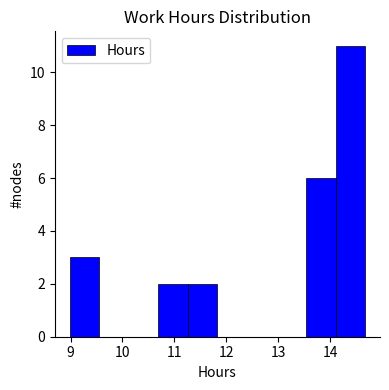

Reading left to right, list every bar in this chart as the range it spans on the x-axis followed by its height. Neither the bar edges nor the heights are printed on the chart, so give them approximately, as read against the axes.

8.98 to 9.55: 3
9.55 to 10.12: 0
10.12 to 10.69: 0
10.69 to 11.26: 2
11.26 to 11.83: 2
11.83 to 12.40: 0
12.40 to 12.97: 0
12.97 to 13.54: 0
13.54 to 14.11: 6
14.11 to 14.68: 11